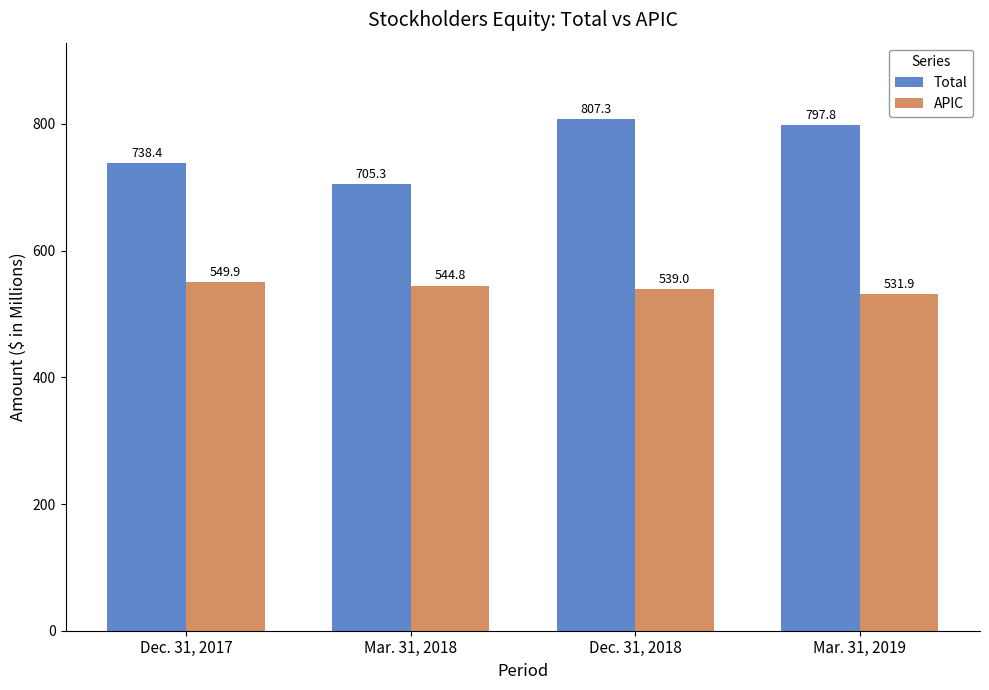

Which series has the widest spread of values?

Total